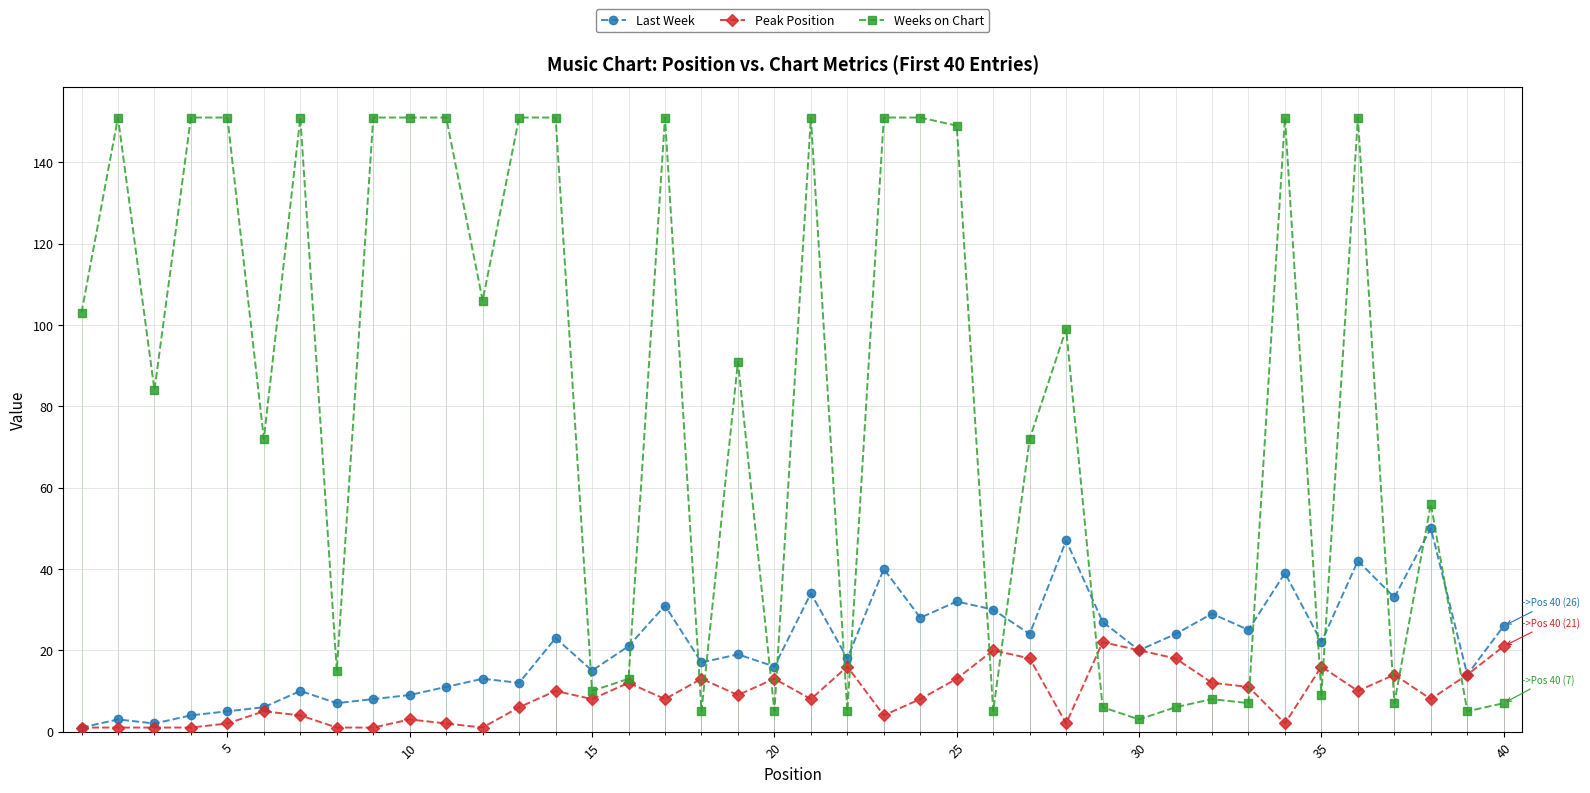

The value of Peak Position at 35 is 2. True or false?

False